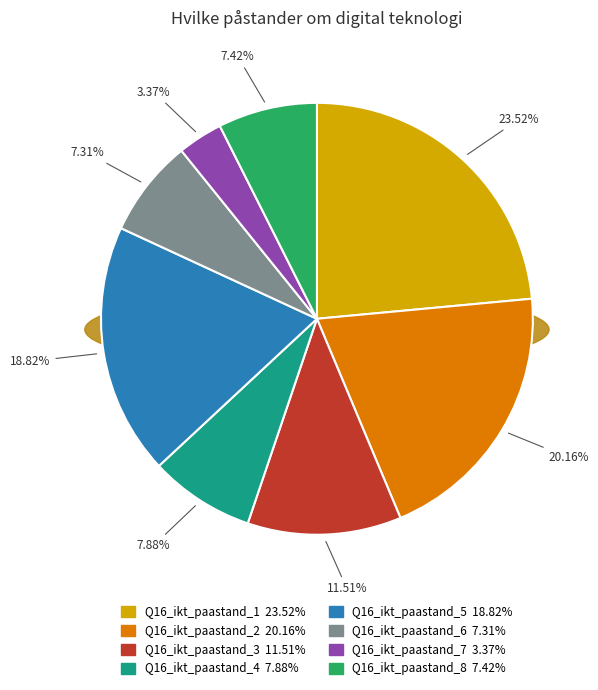

What percentage is the Q16_ikt_paastand_6 slice, to the nearest percent?

7%